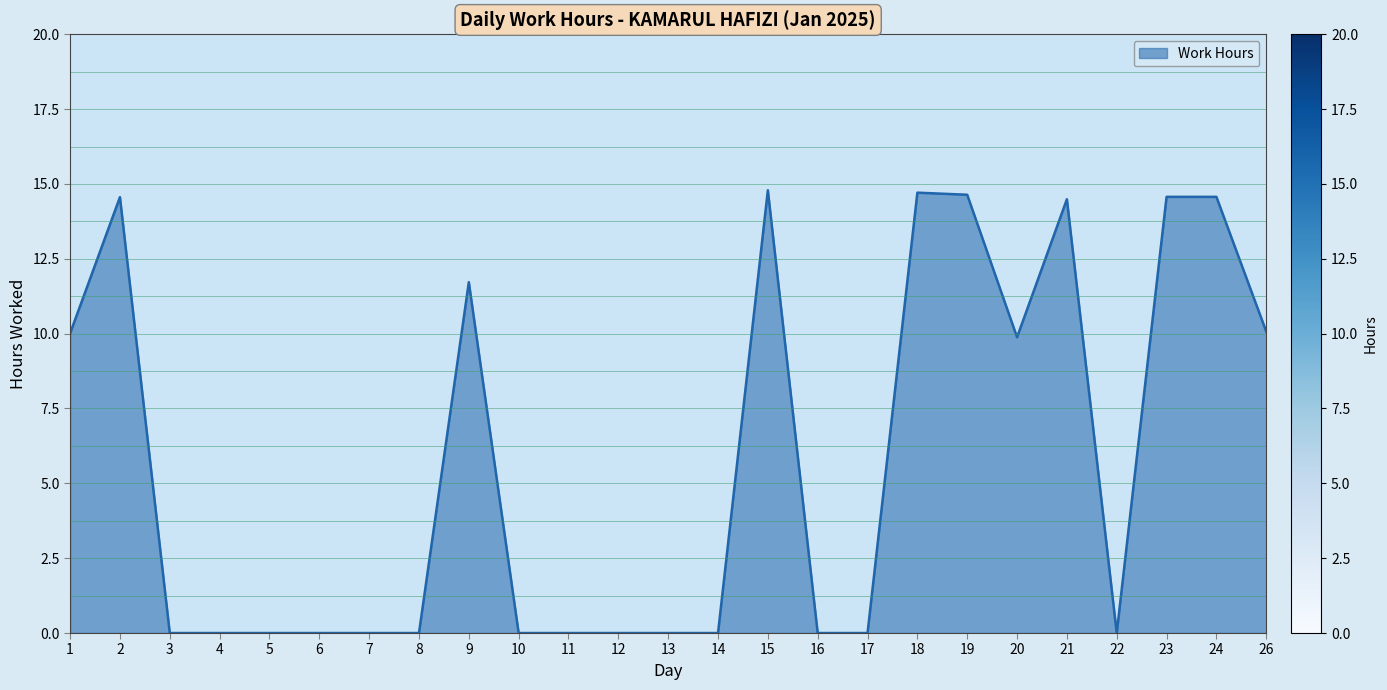

How many lines are shown in the chart?

1